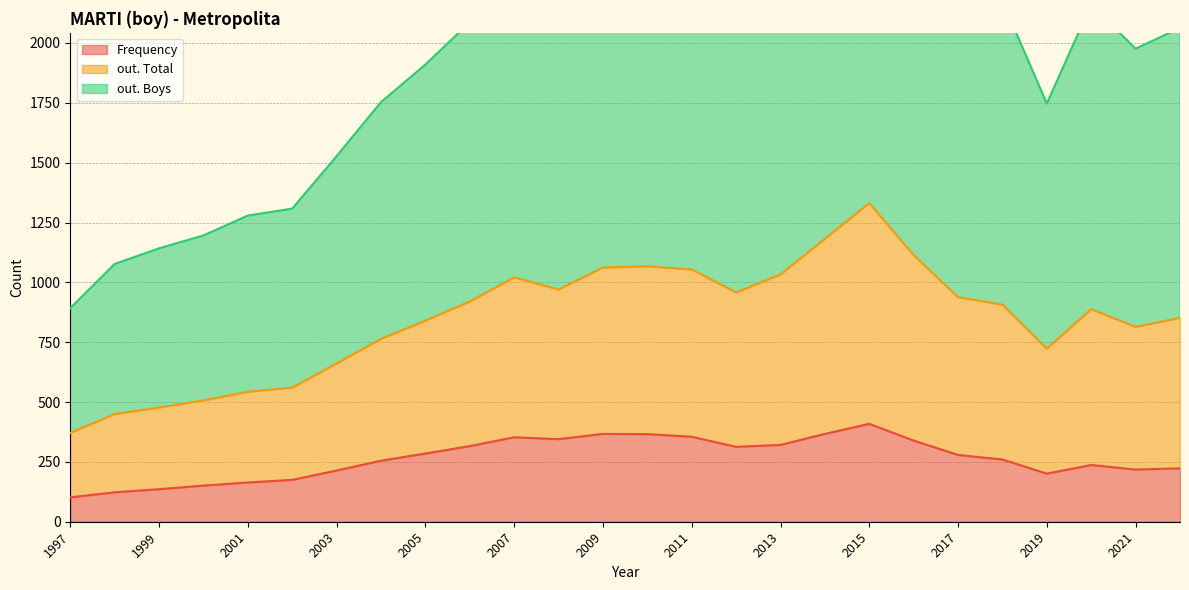

The out. Boys series shows 1211 at 2022. True or false?

True